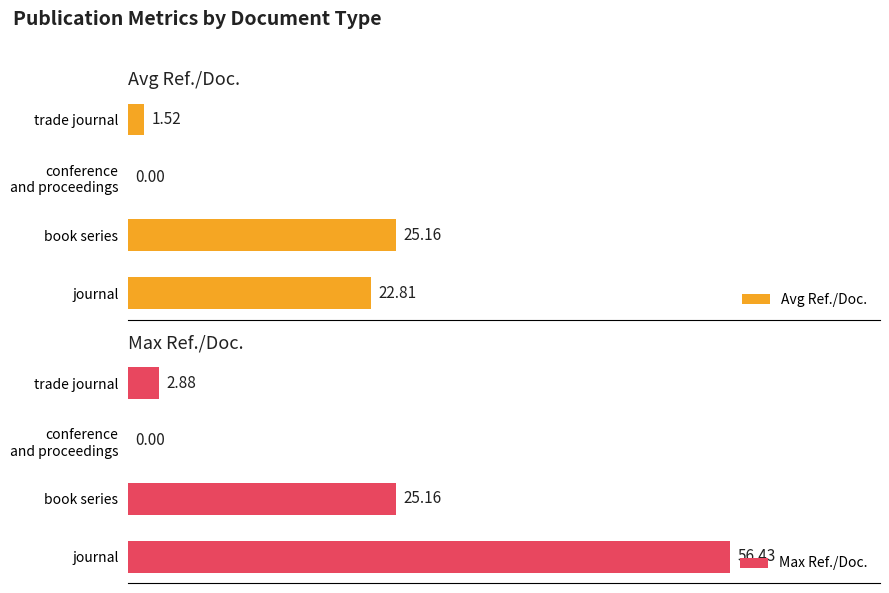

How many data points does each series have?

4